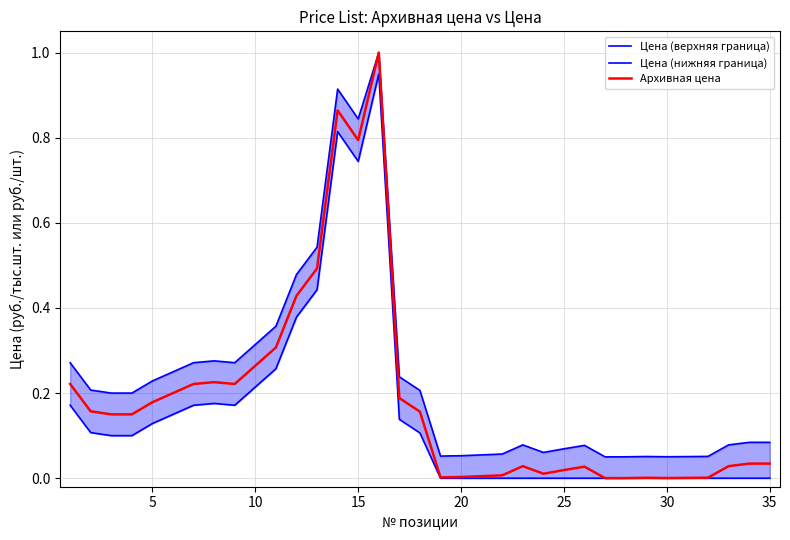

What is the highest value of the Архивная цена series?

1.0